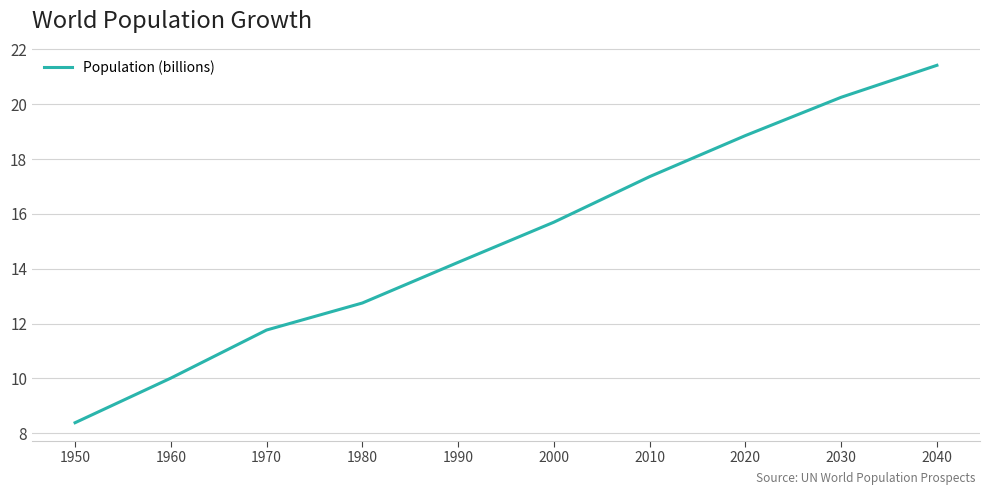

List the labels in order of value, smallest first.

1950, 1960, 1970, 1980, 1990, 2000, 2010, 2020, 2030, 2040